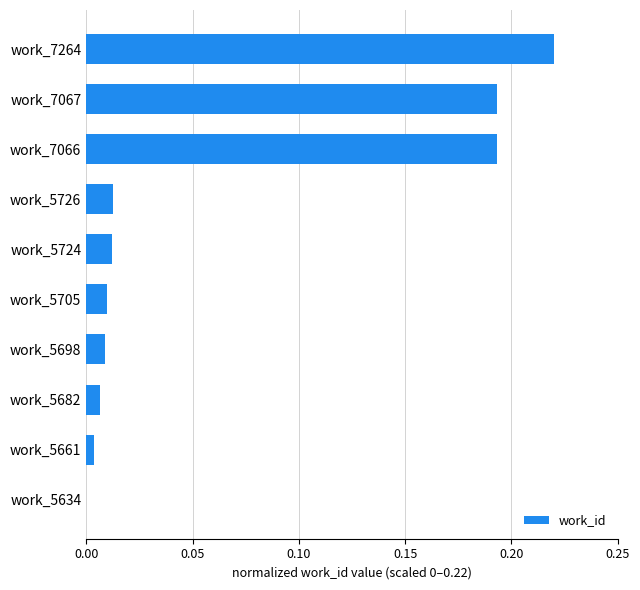

What is the sum of all values?

0.7